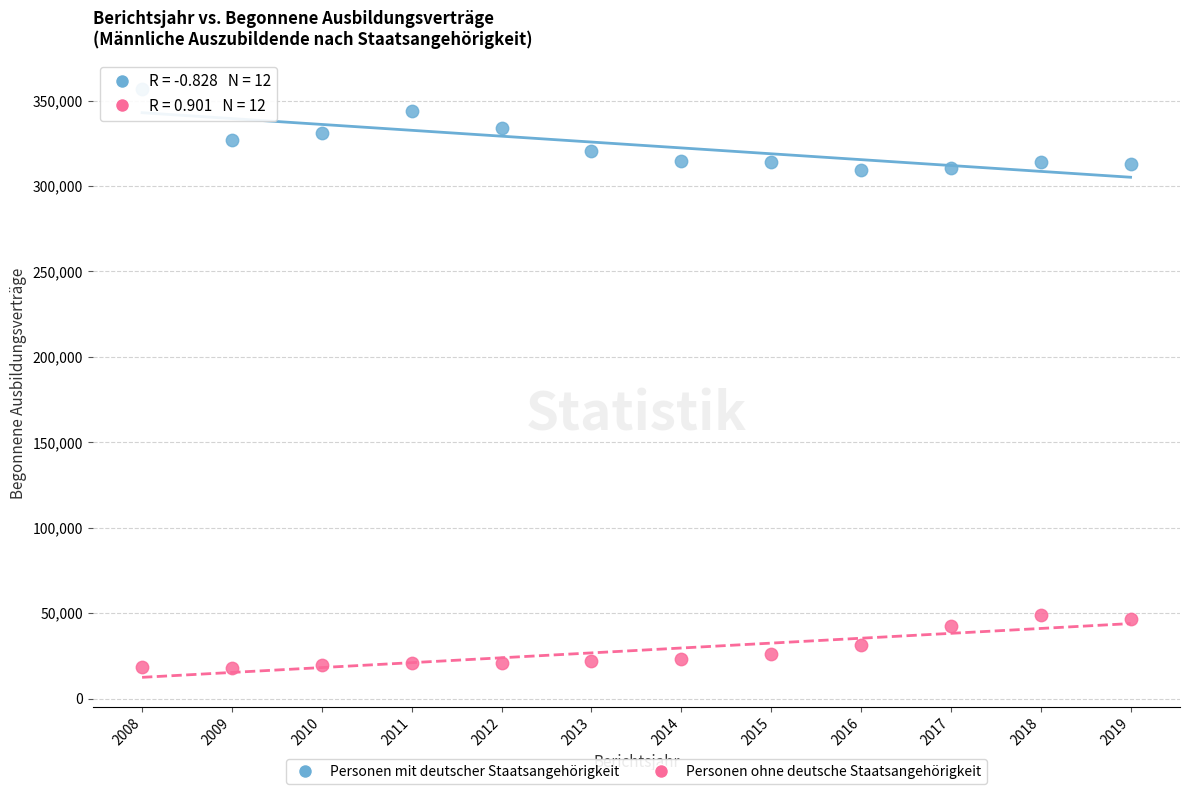

Which series contains the highest Y value?

Personen mit deutscher Staatsangehörigkeit